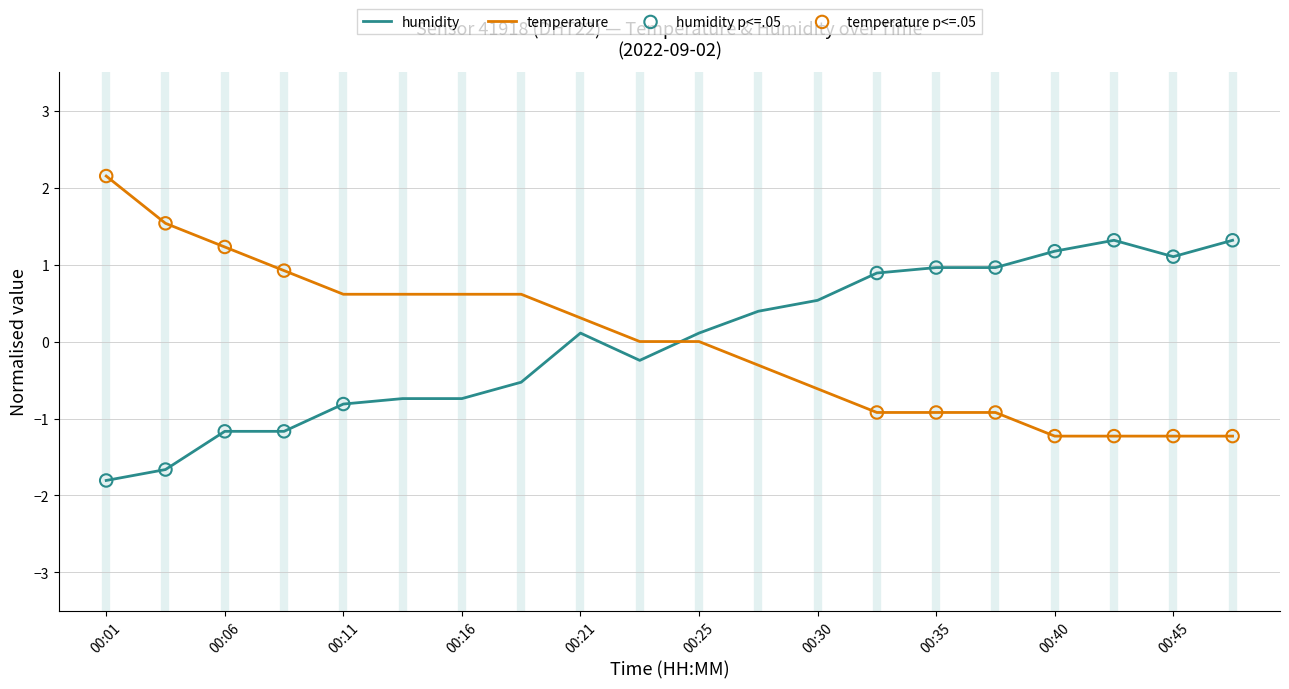

Rank the series by their maximum value, from lowest to highest.

humidity, temperature